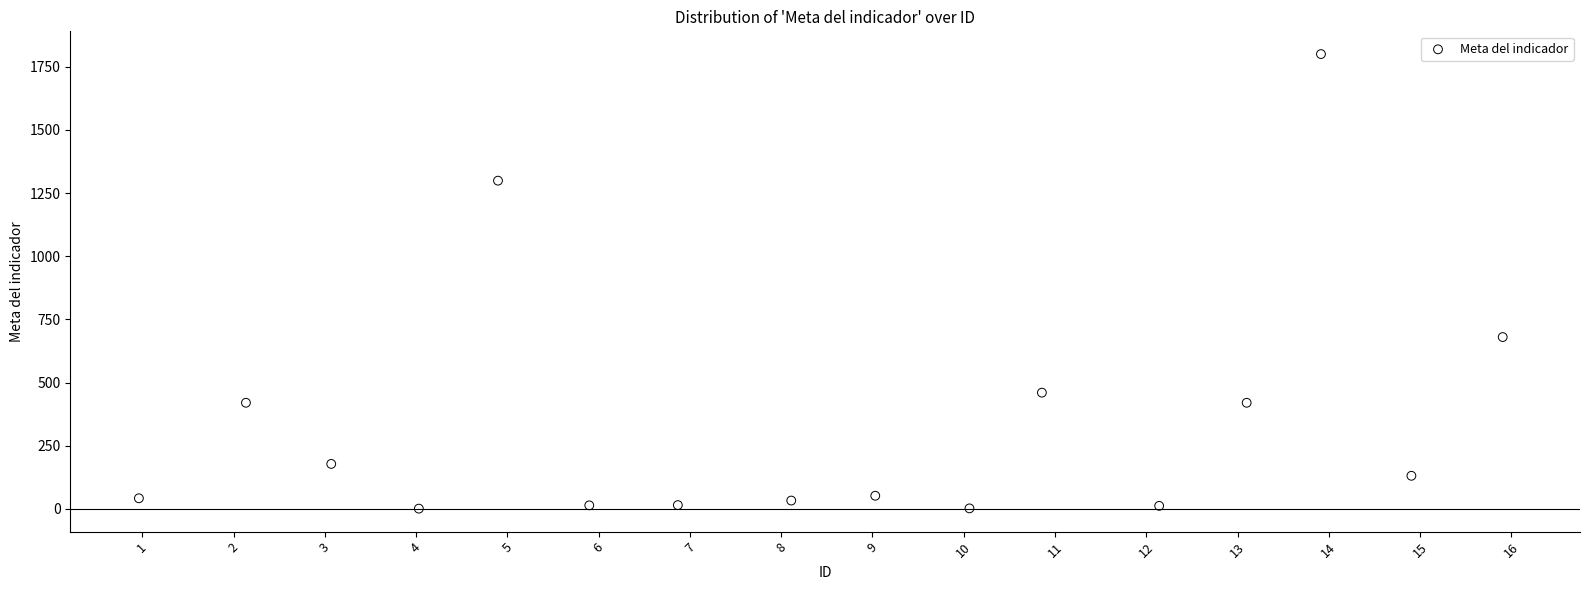

What Y value in the scatter plot is closest to 900?

680